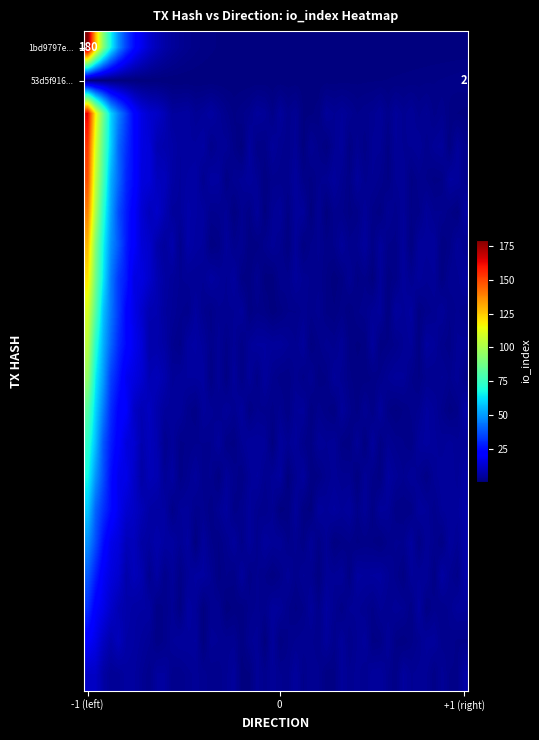

Reading left to right, what are all the values shown in this chart?

1bd9797e15dd4f3e66c27b0f00369f734afff4d: direction=-1	io_index=180
53d5f916b82ccba94687bba7f21aeec8eb423c8: direction=1	io_index=2